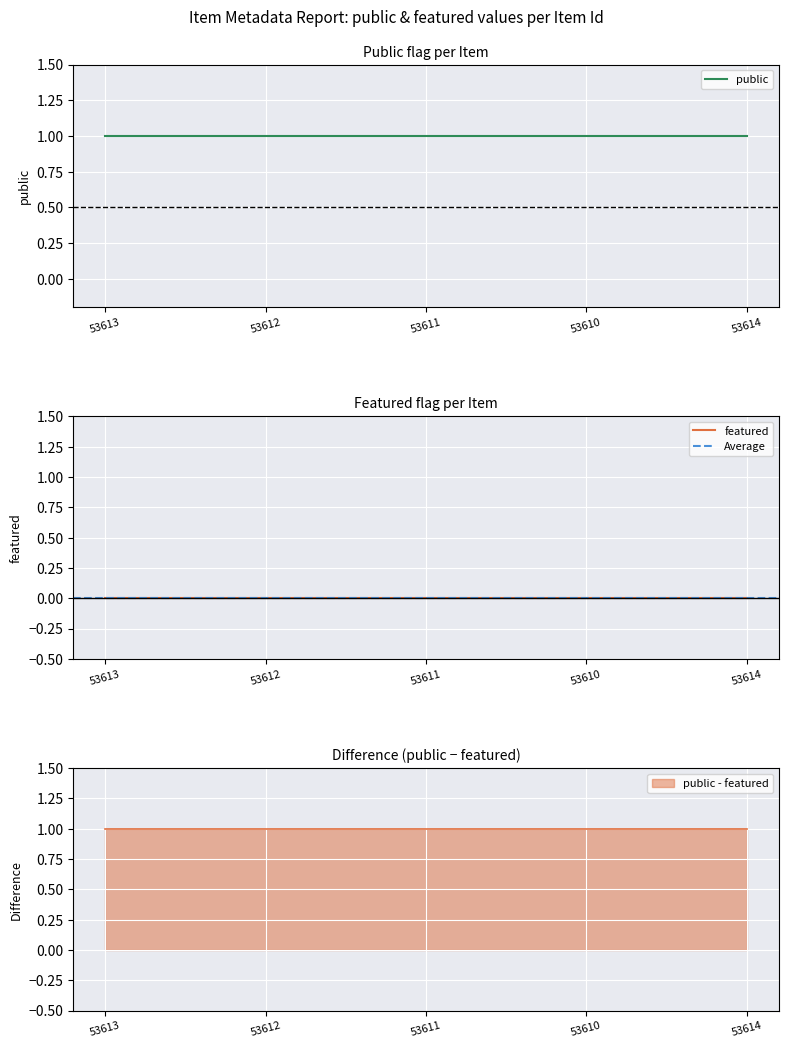

What is the label of the 1st point from the left?

53613